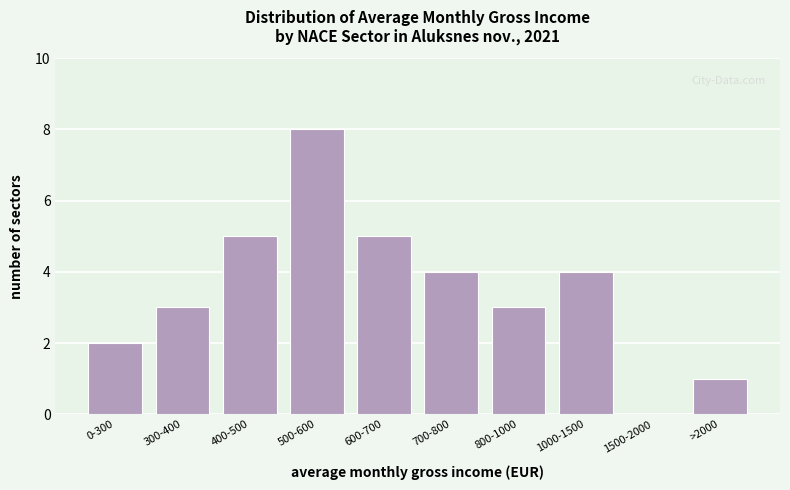

Reading left to right, what are all the values shown in this chart?

0-300=2	300-400=3	400-500=5	500-600=8	600-700=5	700-800=4	800-1000=3	1000-1500=4	1500-2000=0	>2000=1